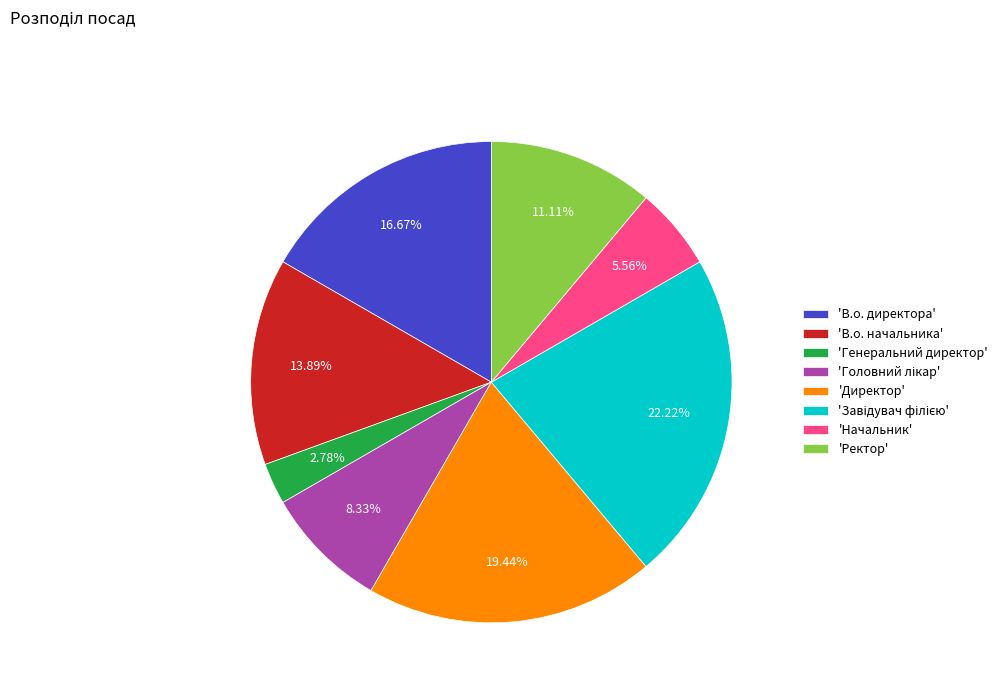

Combined, do 'Директор' and 'Ректор' account for over 50%?

No